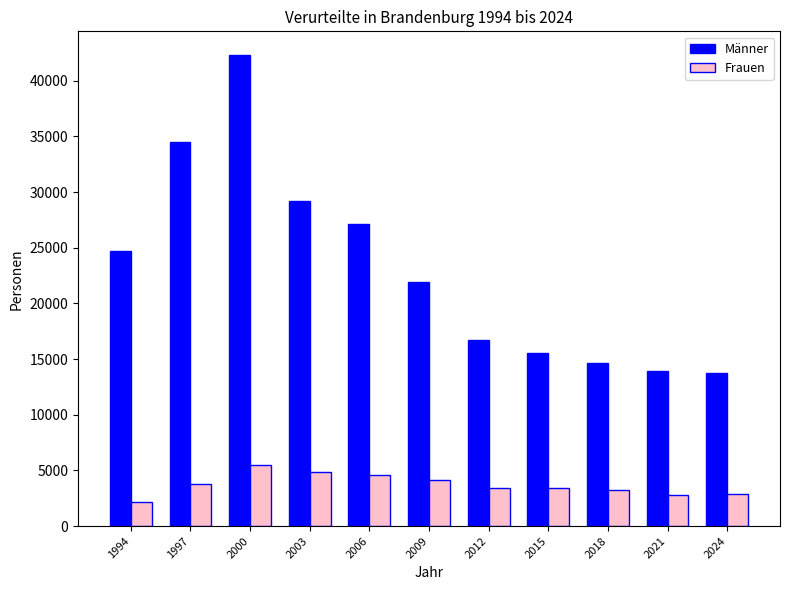

Are the bars grouped side by side (vs. stacked)?

Yes